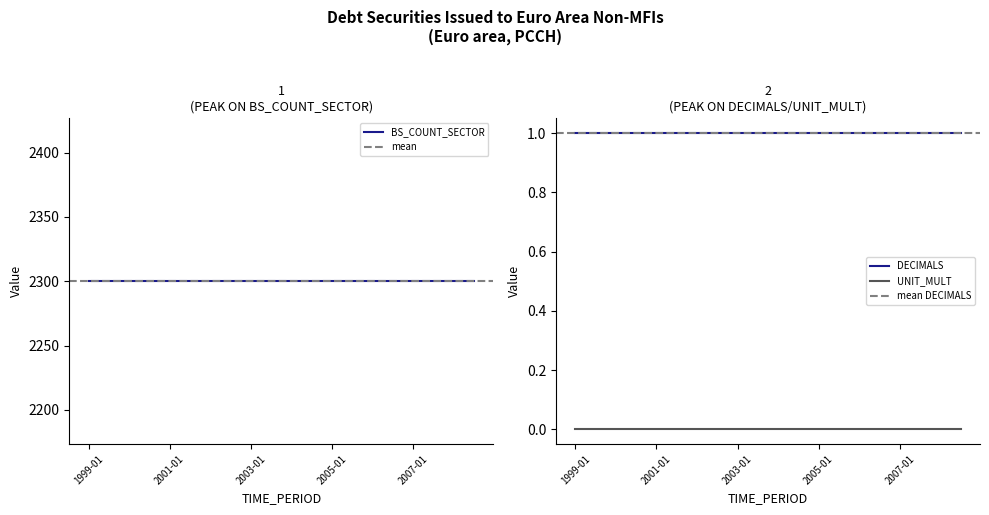

What is the label of the 2nd point from the right?

2008-01